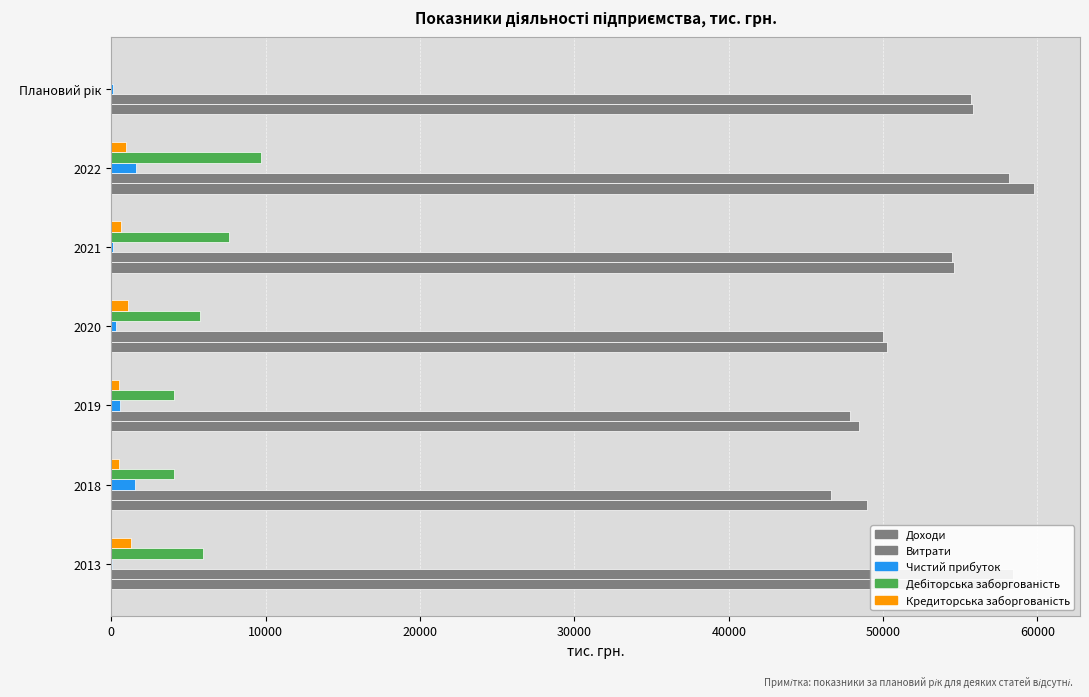

What is the value of the Чистий прибуток bar at the 5th from the left?

99.0